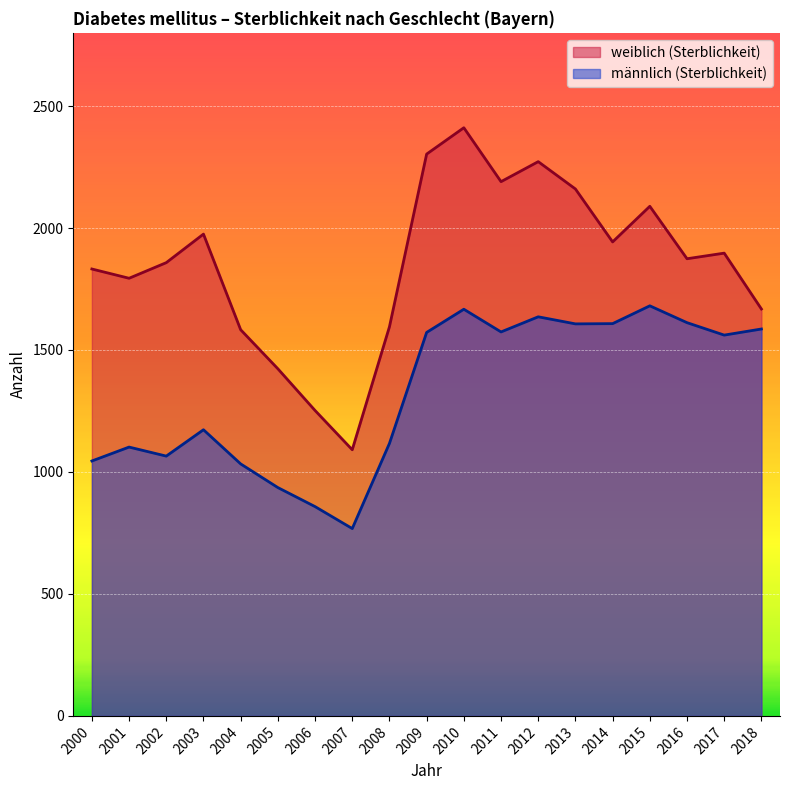

Reading left to right, extract all data points from this chart.

weiblich (Sterblichkeit): 1832	1794	1858	1975	1583	1423	1252	1091	1595	2303	2411	2190	2272	2160	1943	2089	1874	1897	1668
männlich (Sterblichkeit): 1045	1102	1065	1173	1033	936	858	768	1117	1572	1667	1574	1636	1607	1608	1681	1612	1561	1586